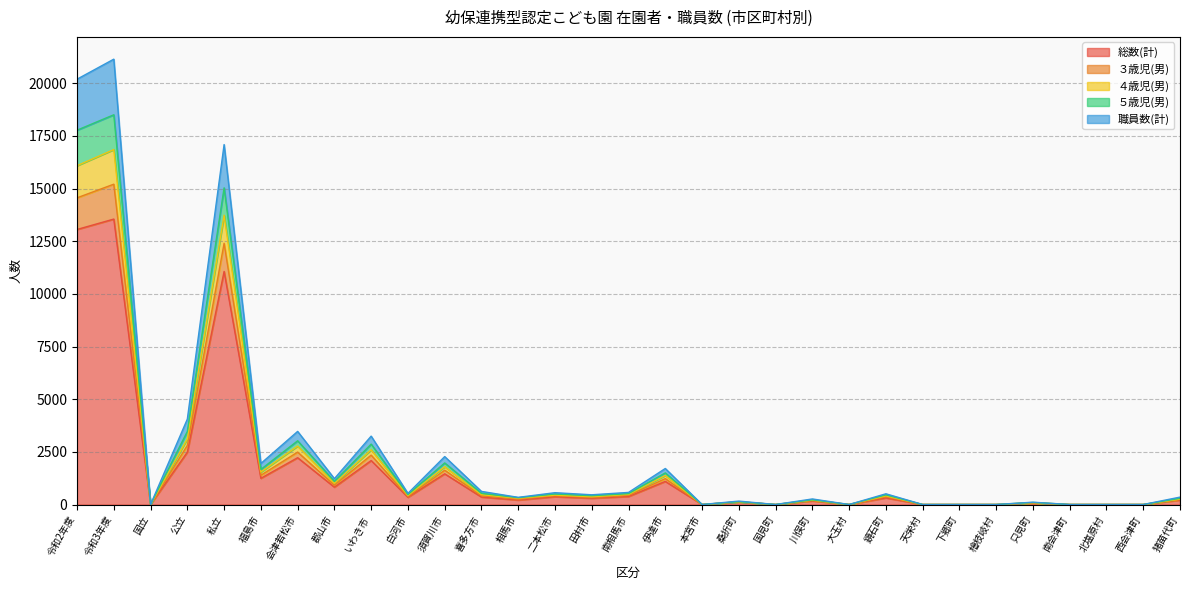

What are all the series names shown in the legend?

総数(計), ３歳児(男), ４歳児(男), ５歳児(男), 職員数(計)